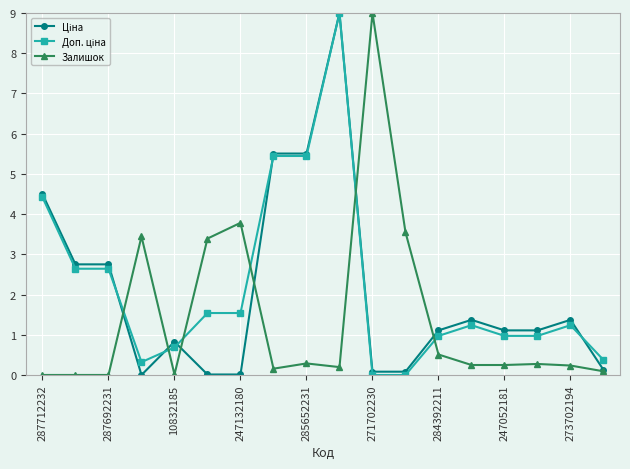

What is the maximum value shown in the chart?

9.0